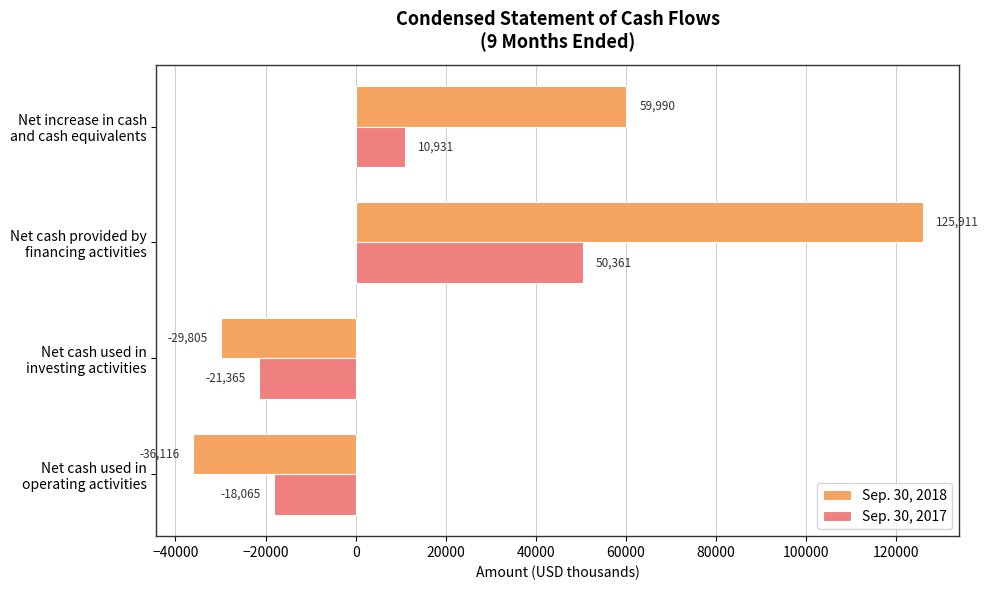

Which series has the largest range (max minus min)?

Sep. 30, 2018